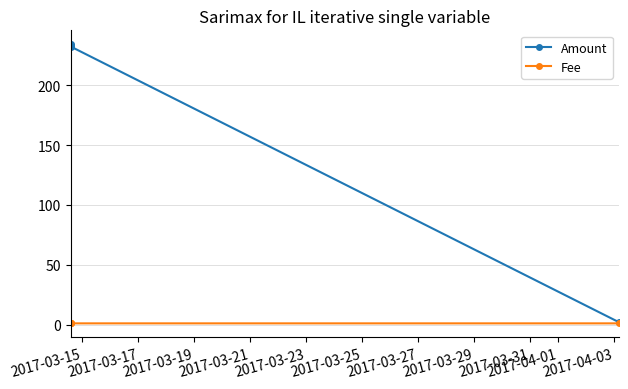

What is the sum of all Amount values?

701.7